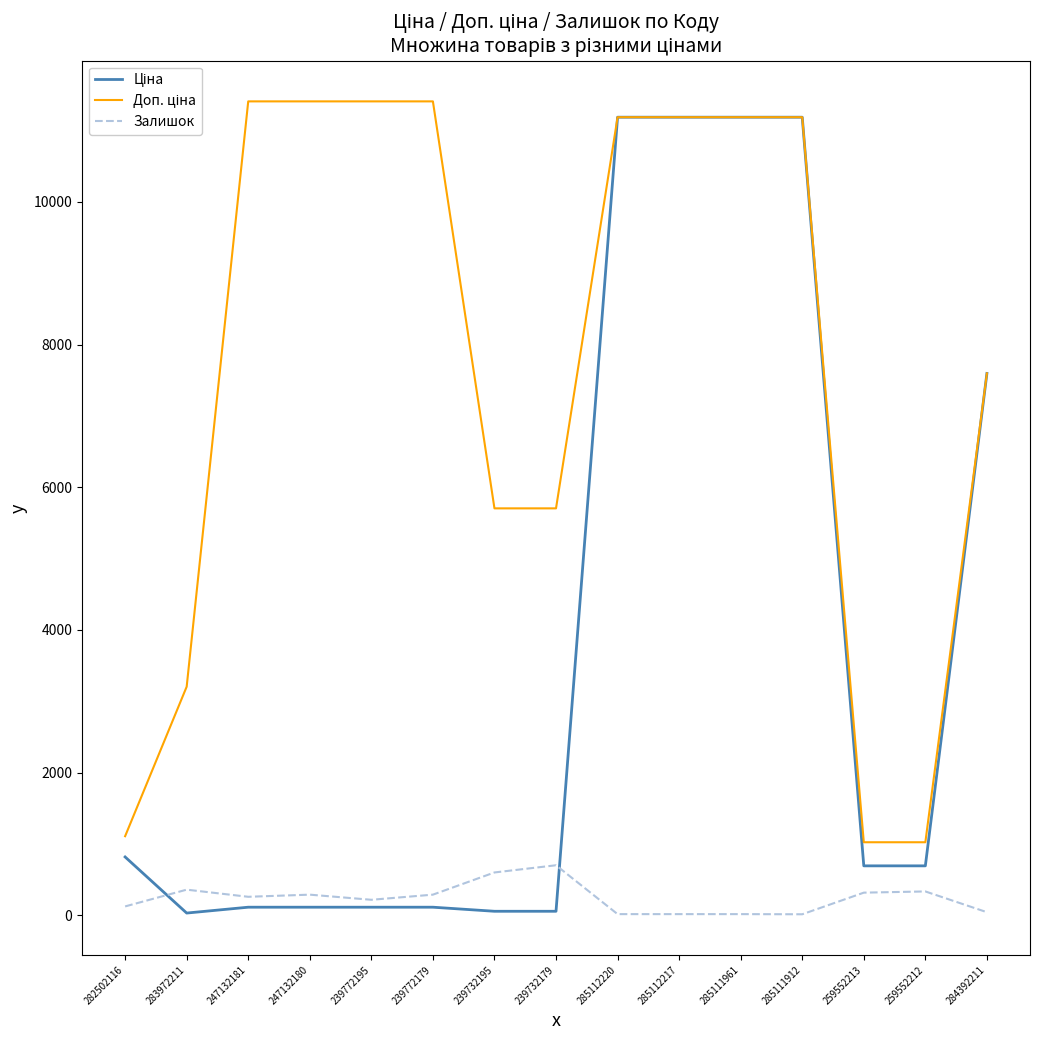

What is the difference between the highest and lowest values at 259552212?

689.6